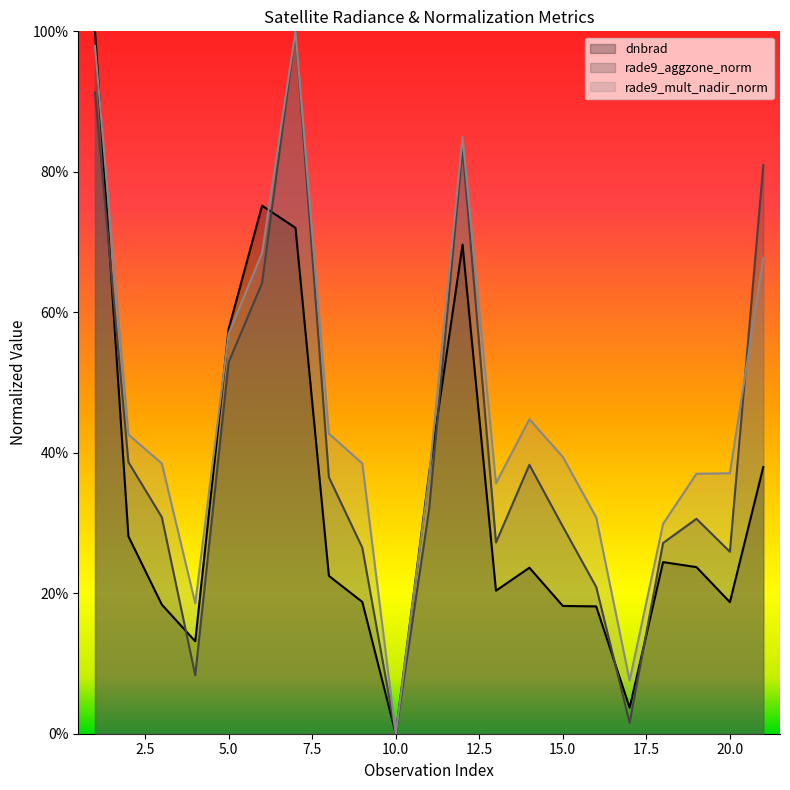

At which label is rade9_mult_nadir_norm closest to 0?

10